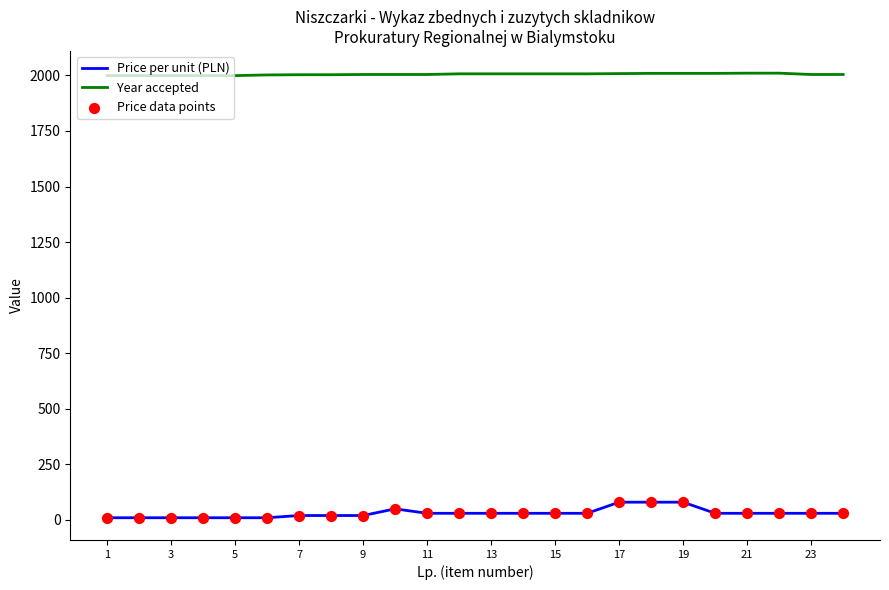

True or false: Price per unit (PLN) and Year accepted intersect in this chart.

False